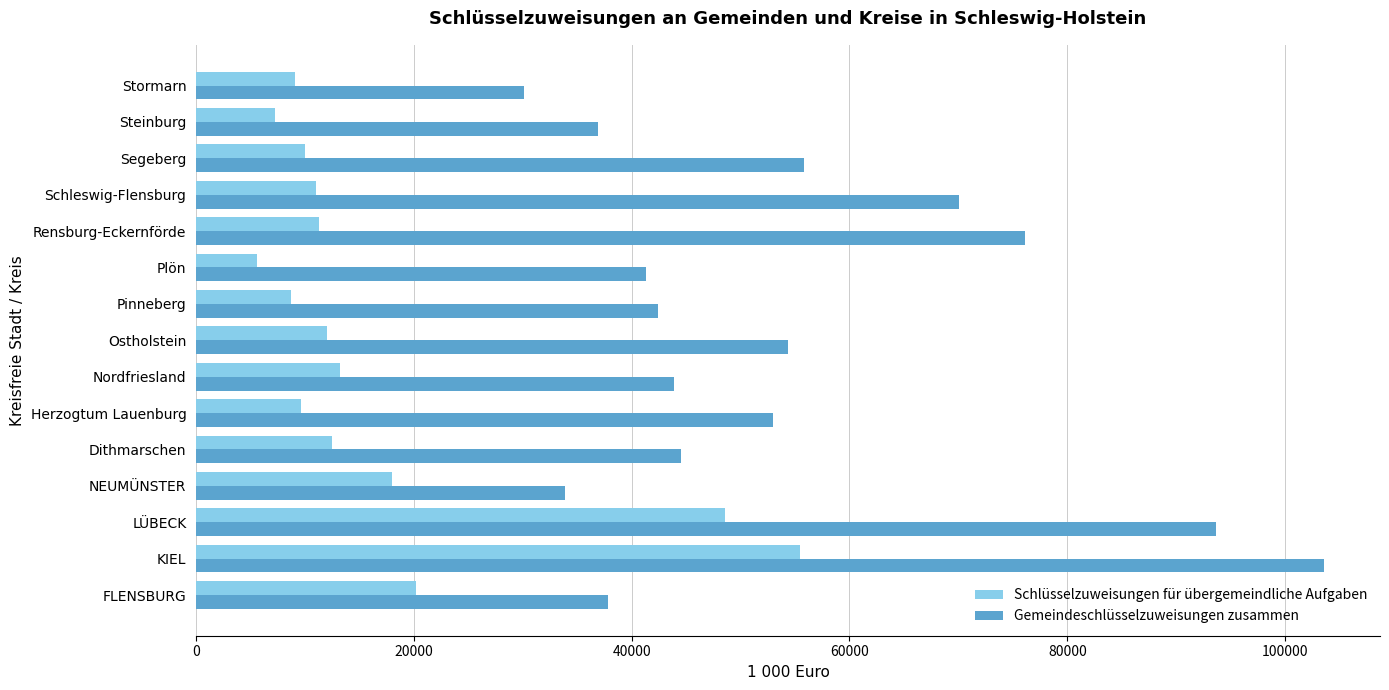

How many values in the Gemeindeschlüsselzuweisungen zusammen series are below 44511?

7